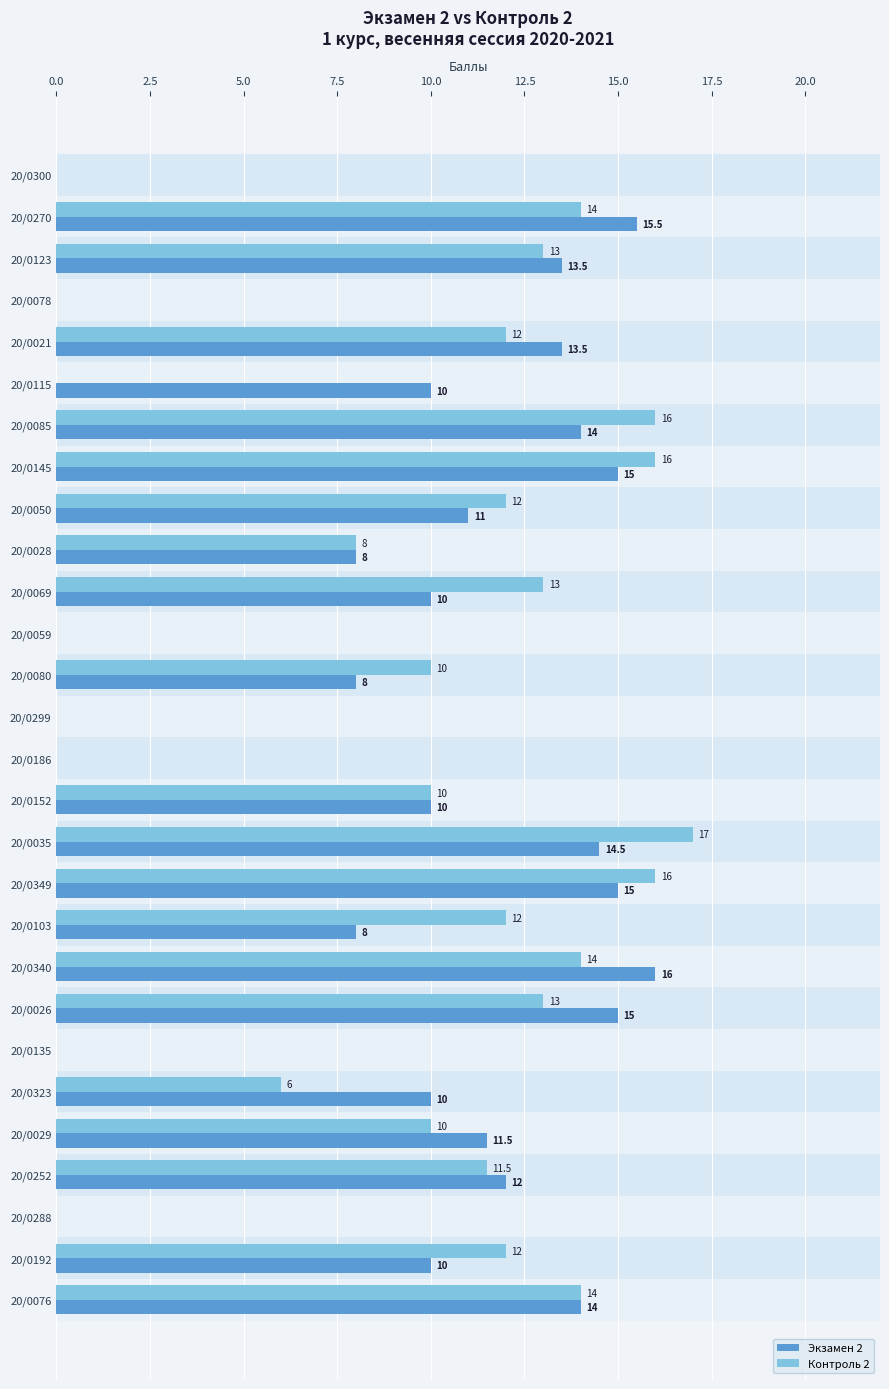

Read the Контроль 2 value at 20/0323.

6.0